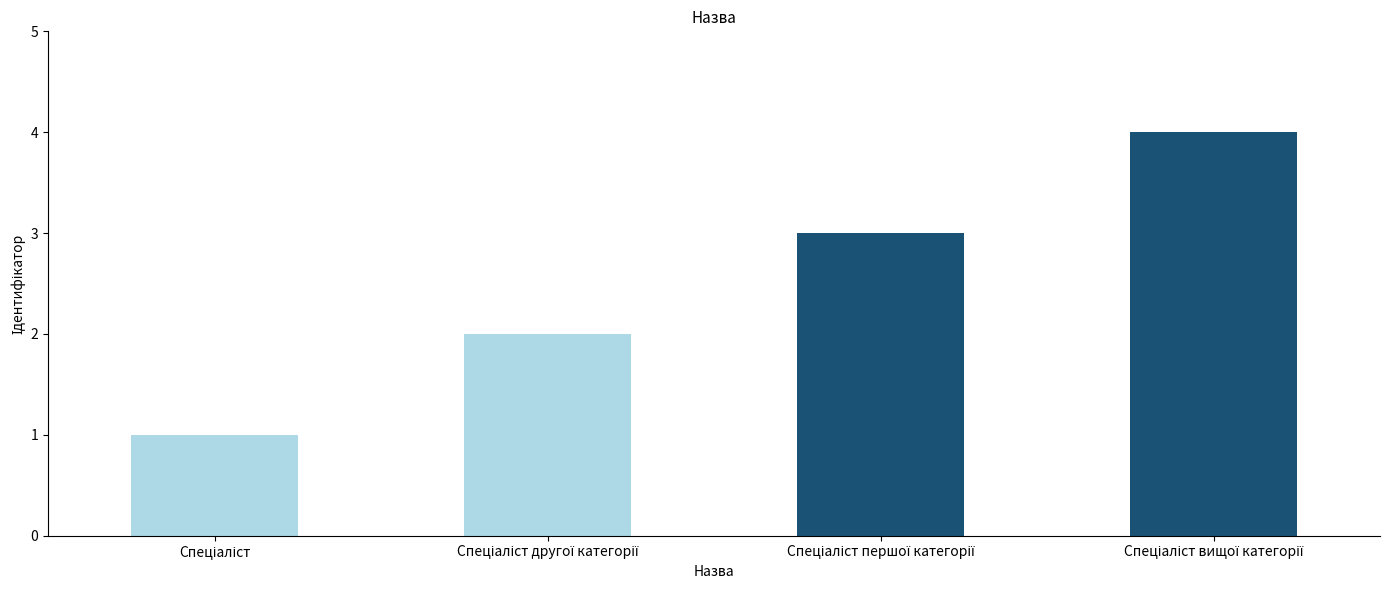

What is the greatest value displayed?

4